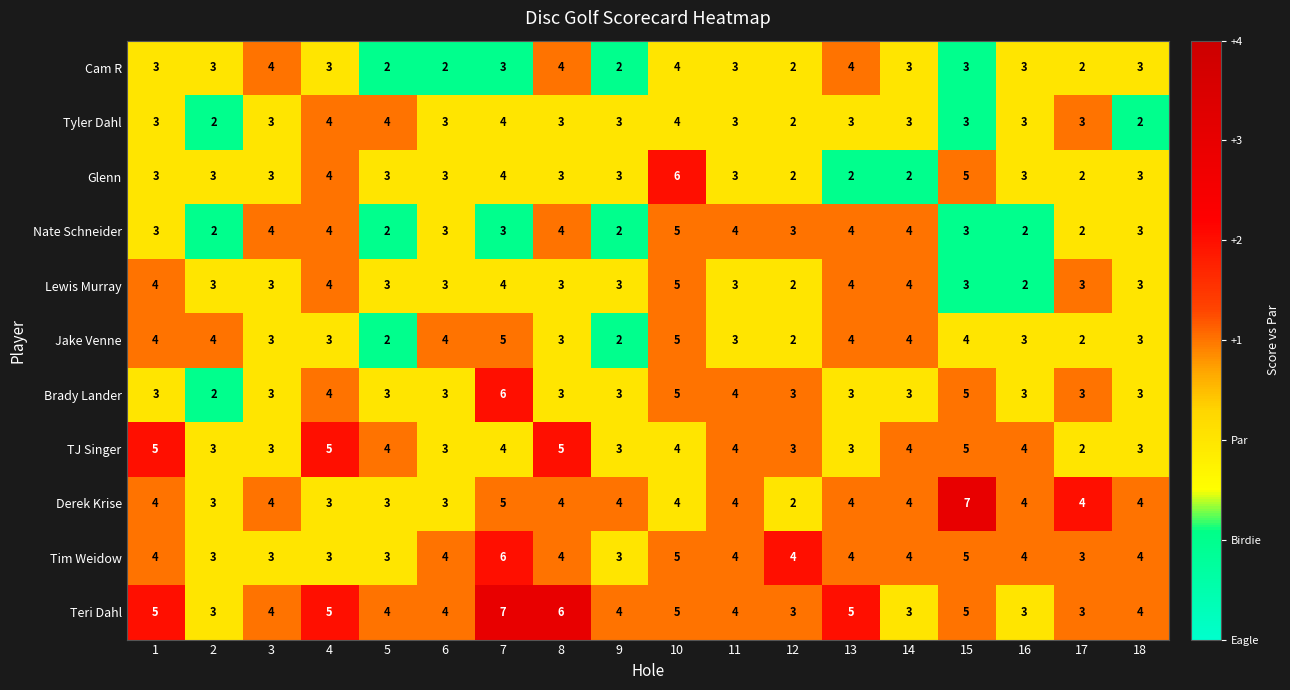

Which series has the largest range (max minus min)?

Derek Krise